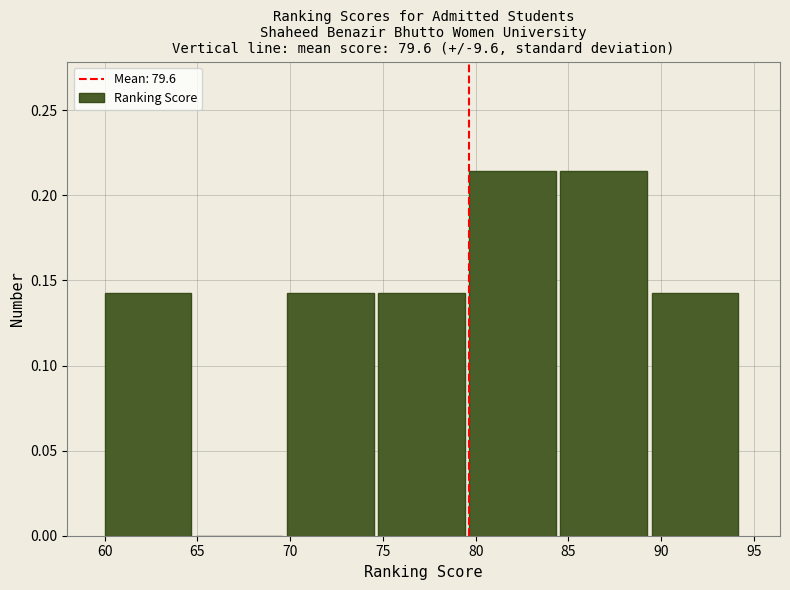

Reading left to right, list every bar in this chart as the range it spans on the x-axis followed by its height. Neither the bar edges nor the heights are printed on the chart, so give them approximately, as read against the axes.

60.0 to 65.0: 0.145
65.0 to 70.0: 0
70.0 to 74.5: 0.145
74.5 to 79.5: 0.145
79.5 to 84.5: 0.215
84.5 to 89.5: 0.215
89.5 to 94.5: 0.145